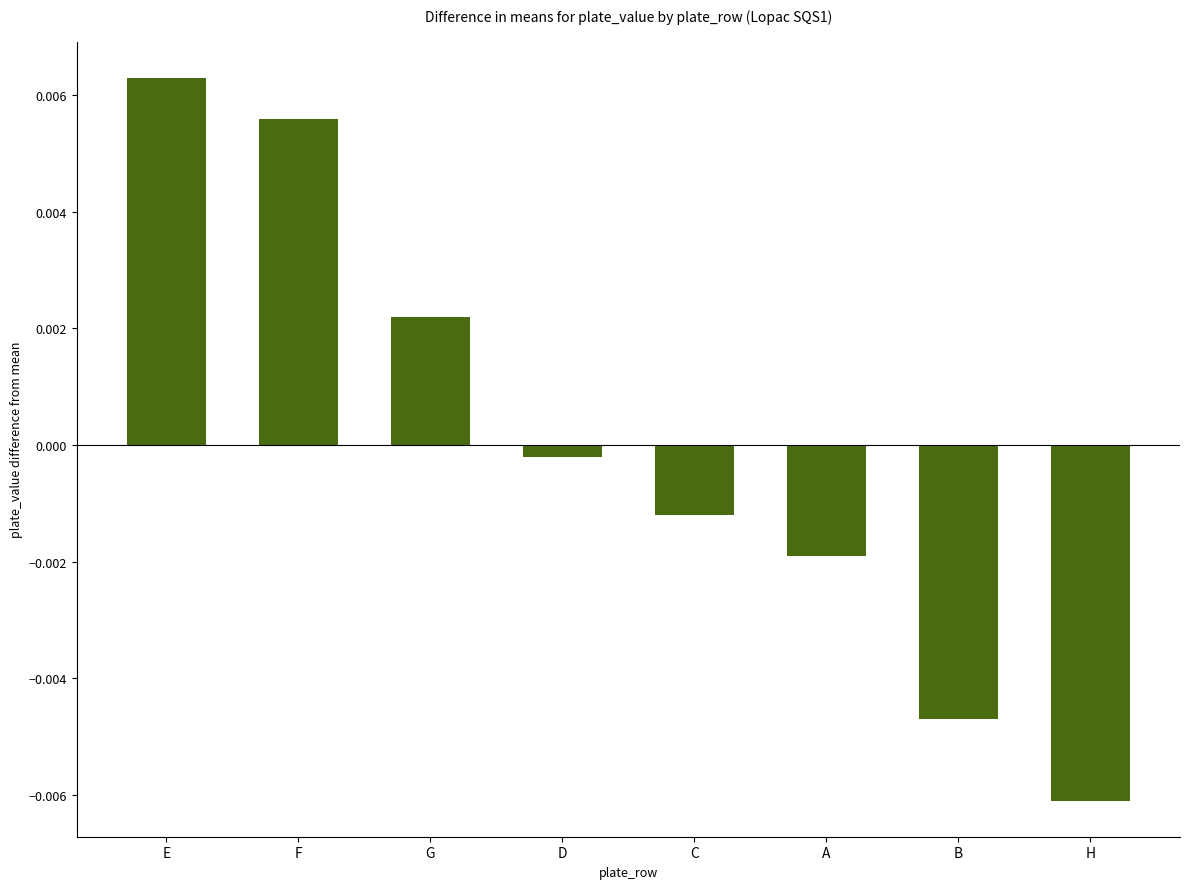

How many negative values are there?

5